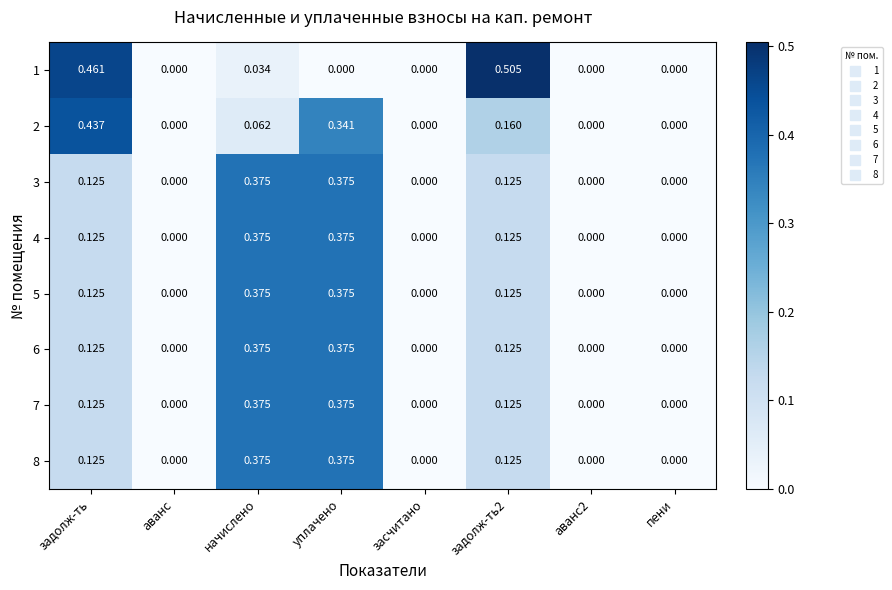

Is the value of 6 at аванс2 greater than the value of 3 at задолж-ть2?

No